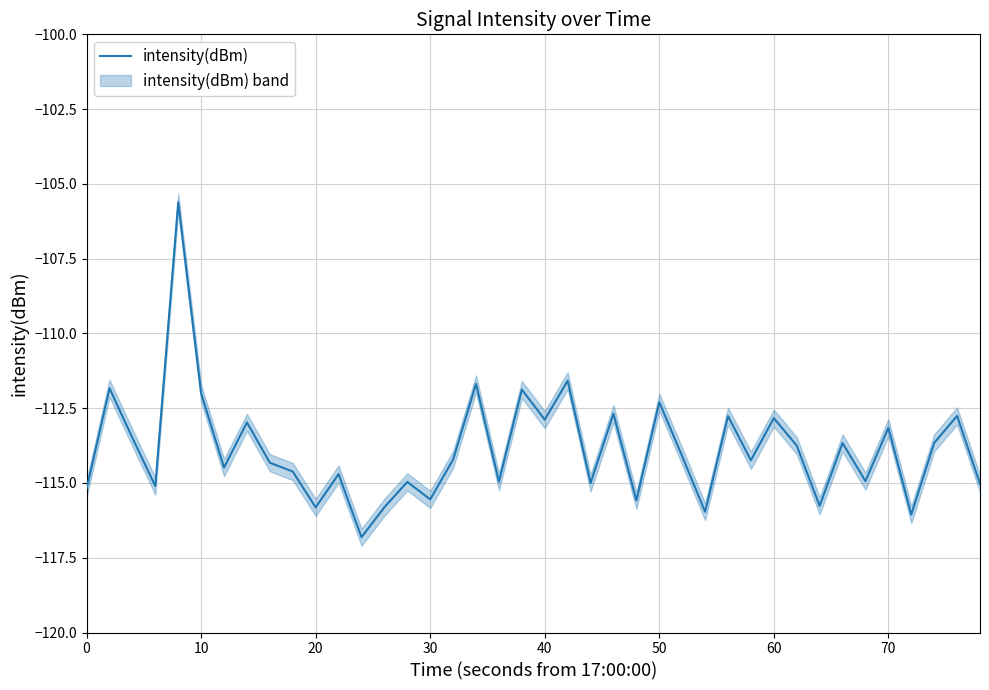

What is the difference between the maximum and minimum values?

11.2